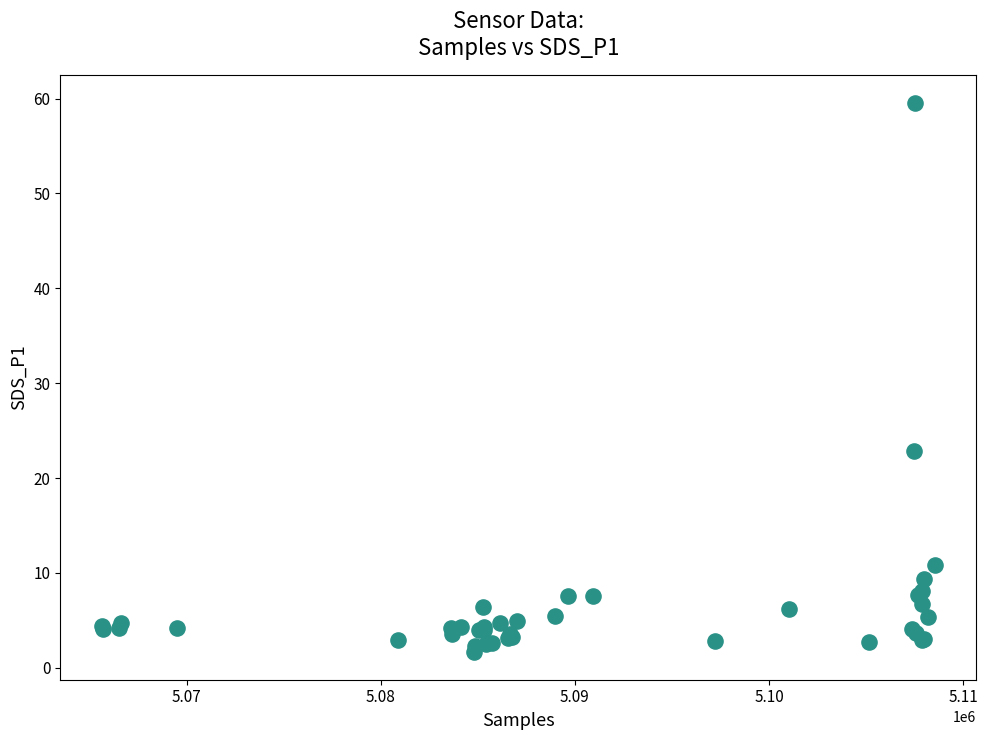

What Y value in the scatter plot is closest to 30?

22.8